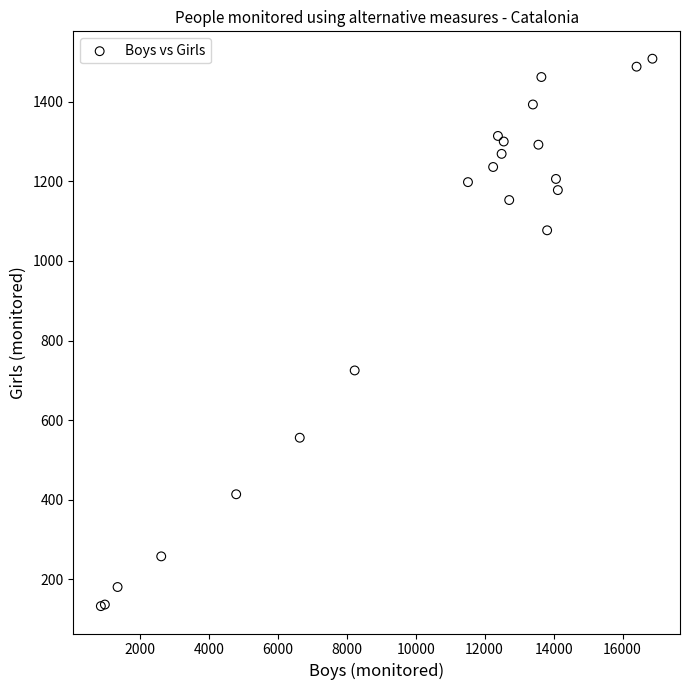

What Y value in the scatter plot is closest to 820?

725